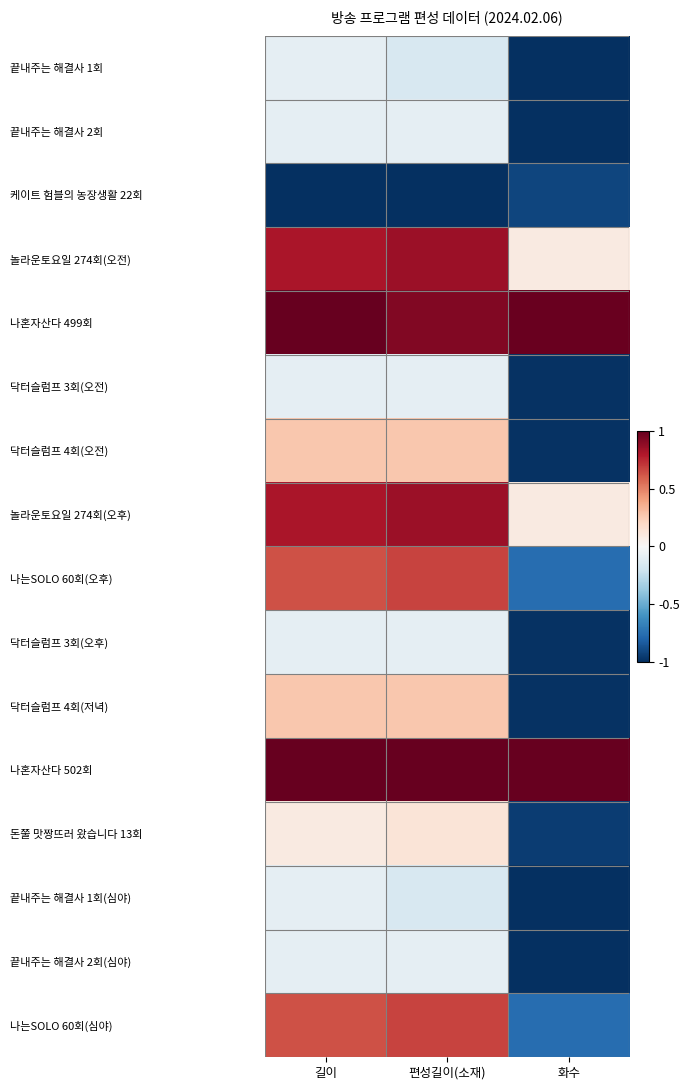

At how many categories does at least one series exceed 0?

3